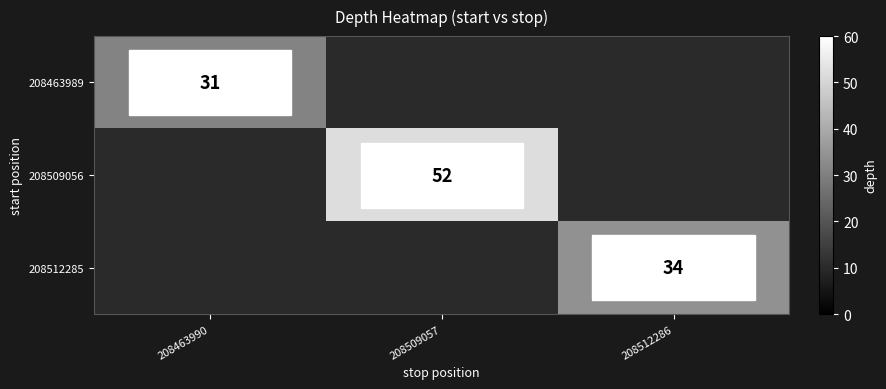

Is it true that 208509056 equals 27 at 208509057?

False